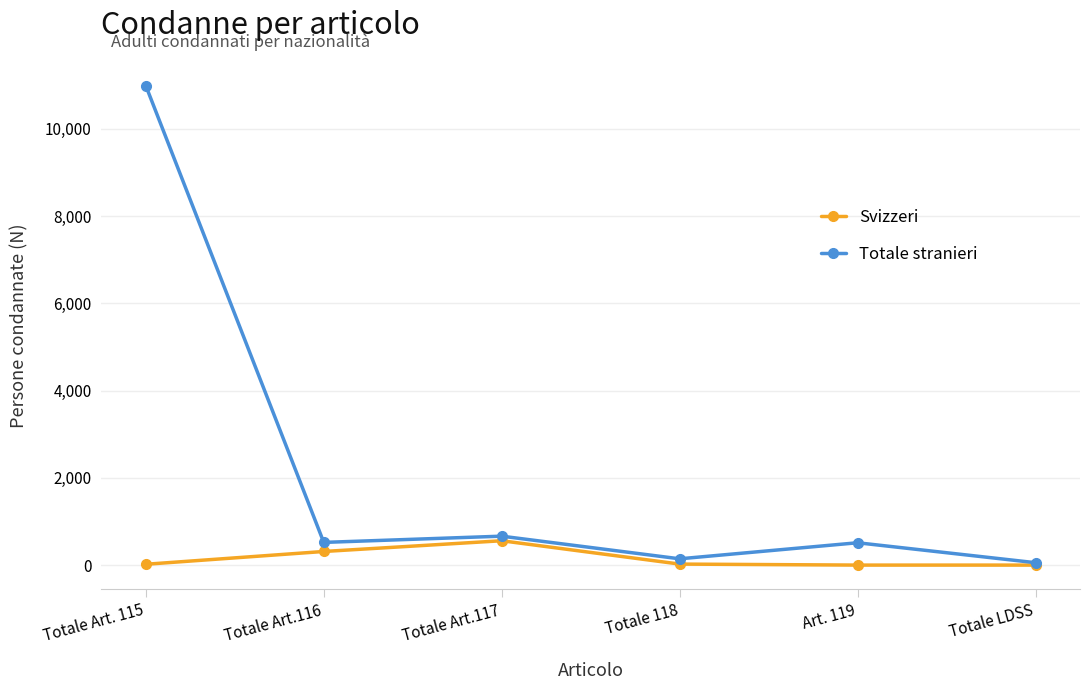

How many data points does each series have?

6